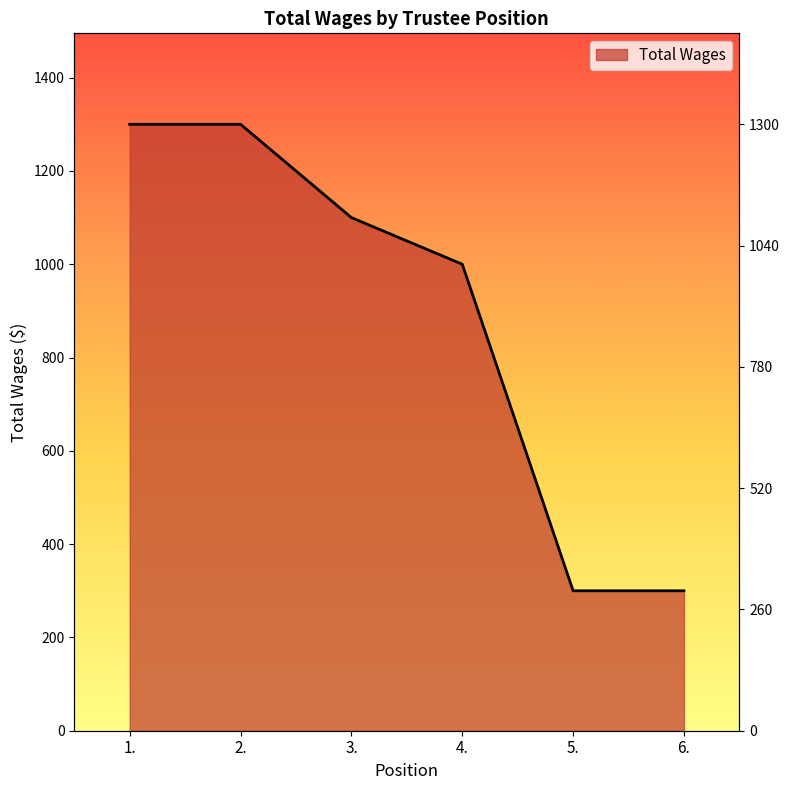

True or false: the data shows 300 at 5..

True